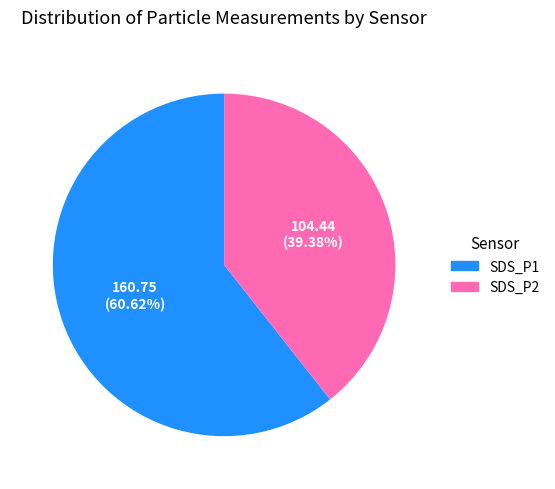

To the nearest percent, what is the average slice percentage?

50%